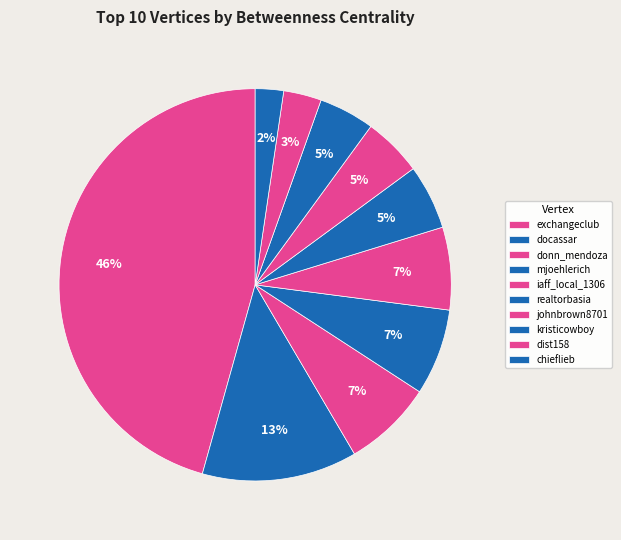

Is kristicowboy the majority of the pie?

No